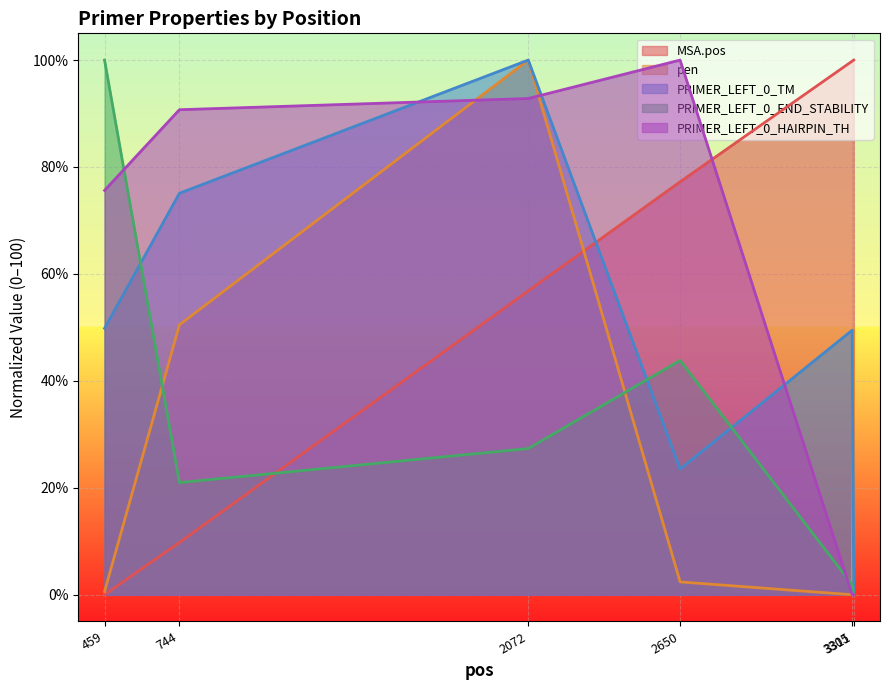

At which category is the sum across all series the highest?

2072